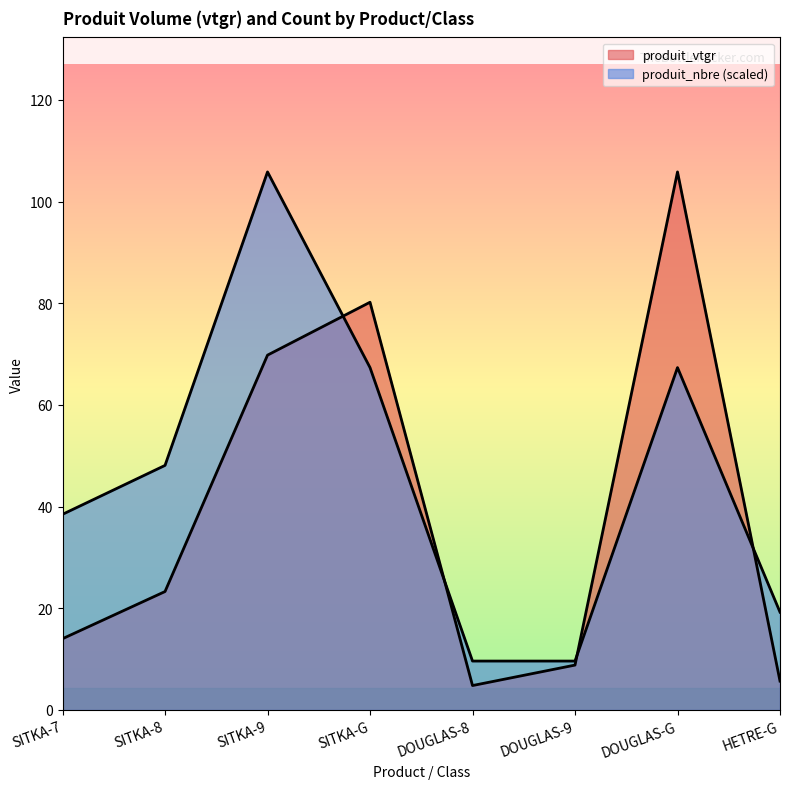

Reading left to right, list all the values displayed in this chart.

produit_vtgr: SITKA-7=14.0	SITKA-8=23.3	SITKA-9=69.8	SITKA-G=80.2	DOUGLAS-8=4.8	DOUGLAS-9=8.8	DOUGLAS-G=105.8	HETRE-G=5.7
produit_nbre: SITKA-7=38.5	SITKA-8=48.1	SITKA-9=105.8	SITKA-G=67.3	DOUGLAS-8=9.6	DOUGLAS-9=9.6	DOUGLAS-G=67.3	HETRE-G=19.2